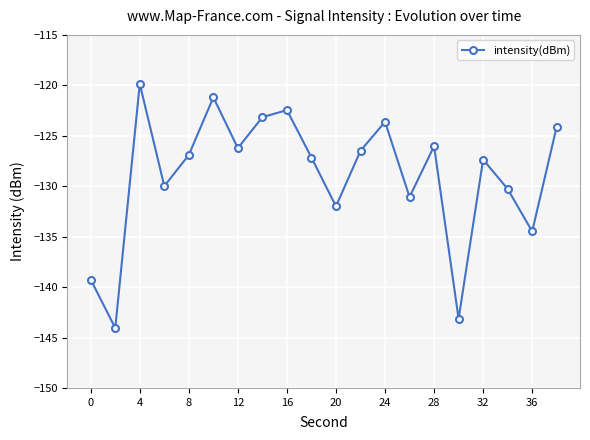

What is the value of the 6th point from the left?

-121.2